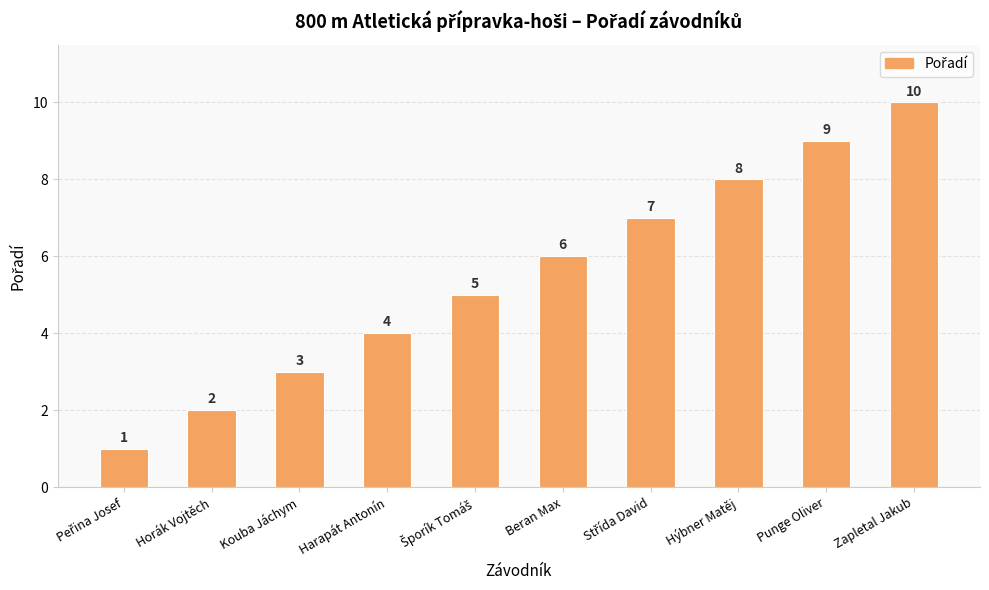

What is the ratio of the value at Beran Max to the value at Zapletal Jakub?

0.6